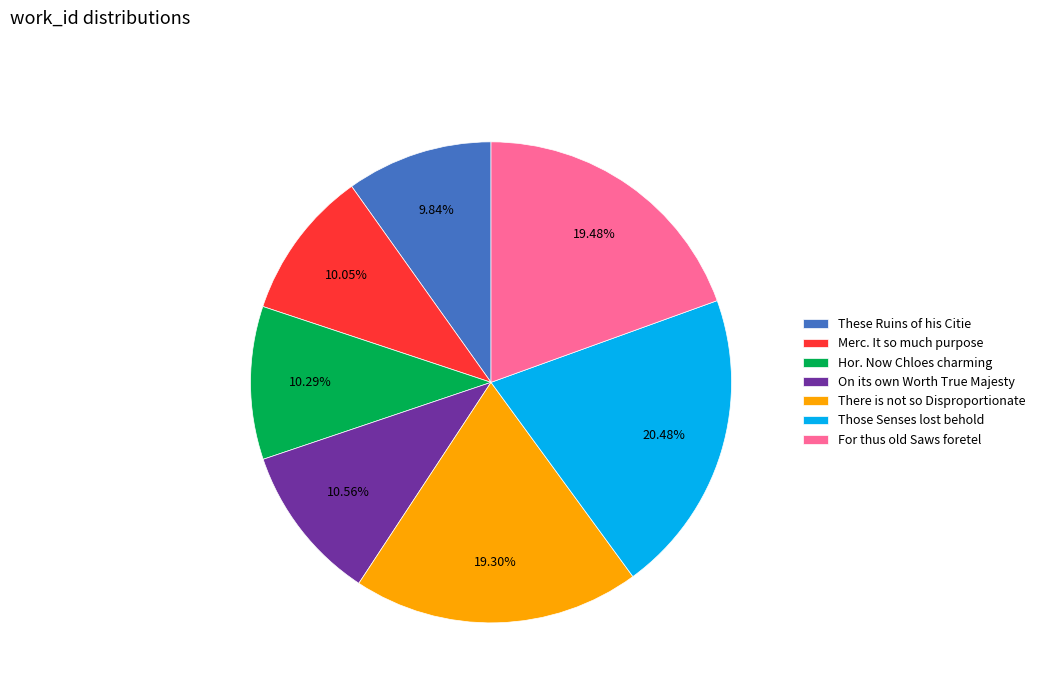

To the nearest percent, what is the difference between the largest and smallest slice percentages?

11%